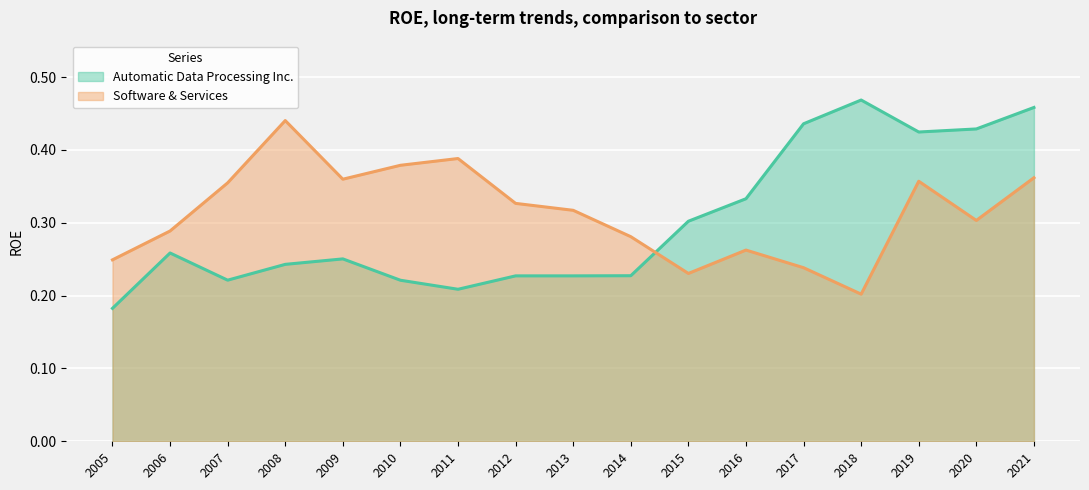

In Software & Services, how many points are lower than both neighbors (excluding endpoints)?

4